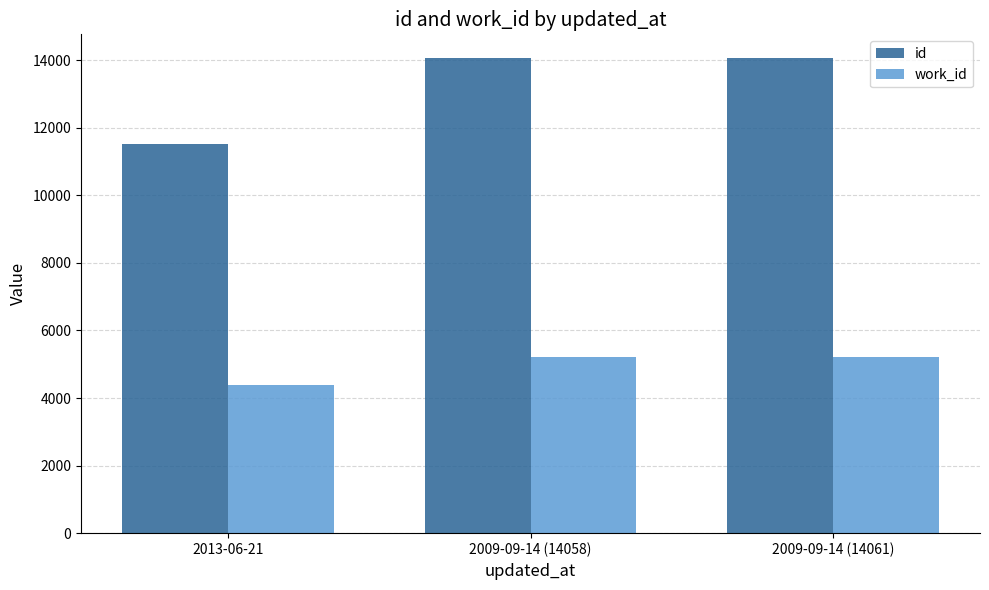

What value does the id series have at 2013-06-21, to the nearest 10?

11510